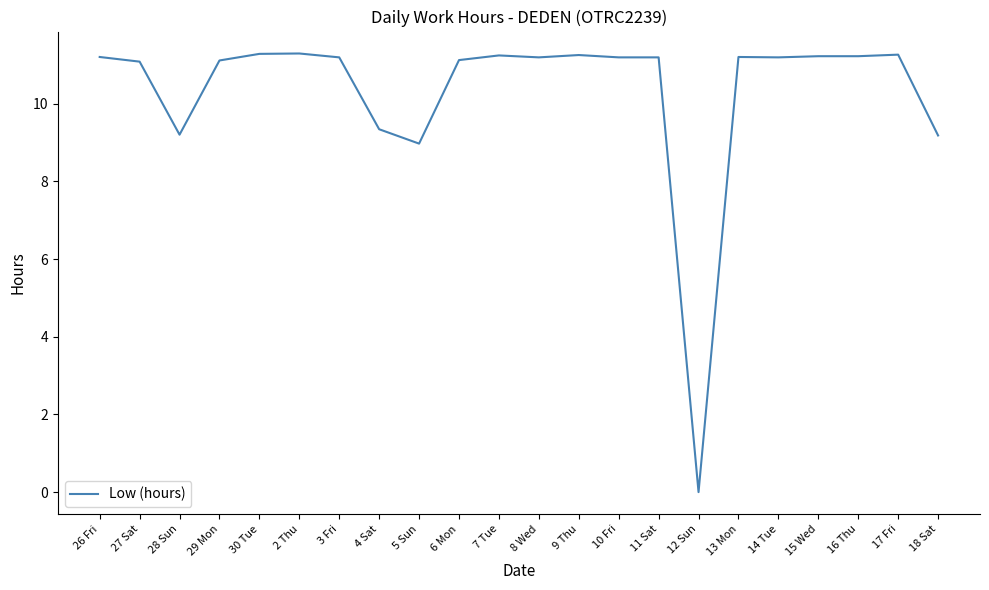

Is it true that the value at 4 Sat is 13.9?

False